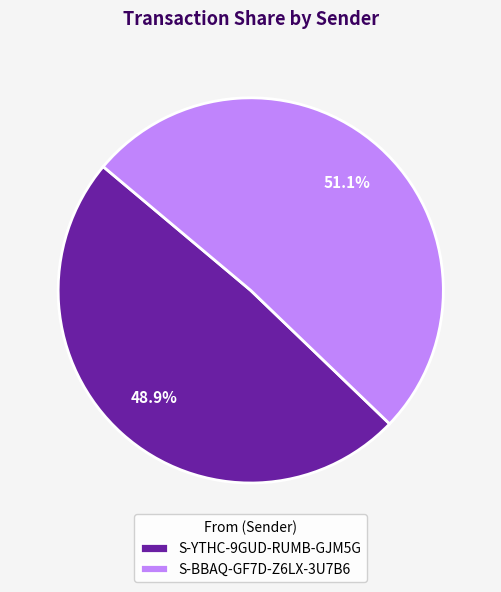

What is the ratio of the value at S-YTHC-9GUD-RUMB-GJM5G to the value at S-BBAQ-GF7D-Z6LX-3U7B6?

1.0